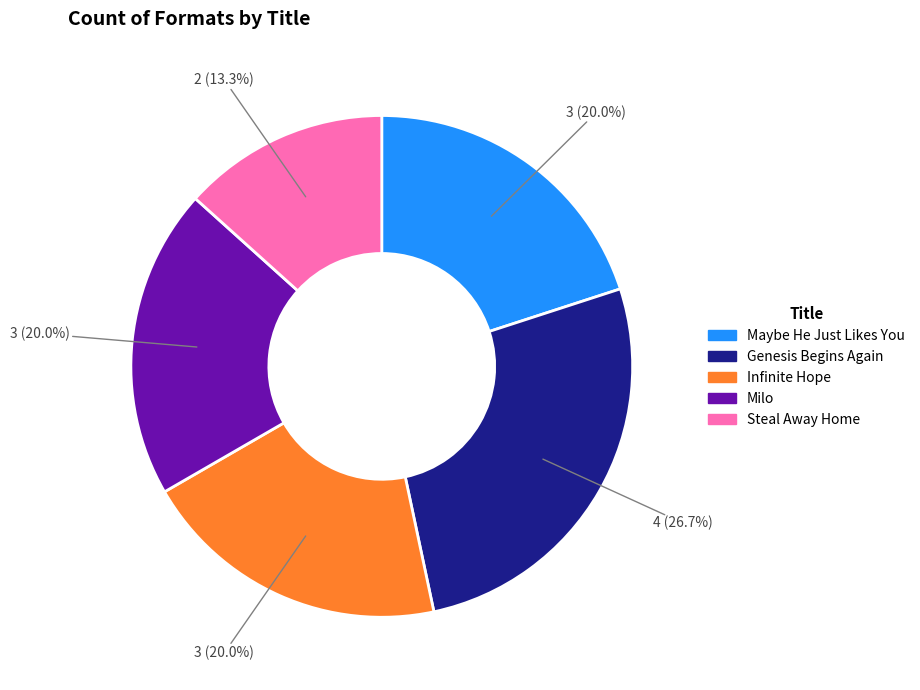

How many segments does this pie chart have?

5